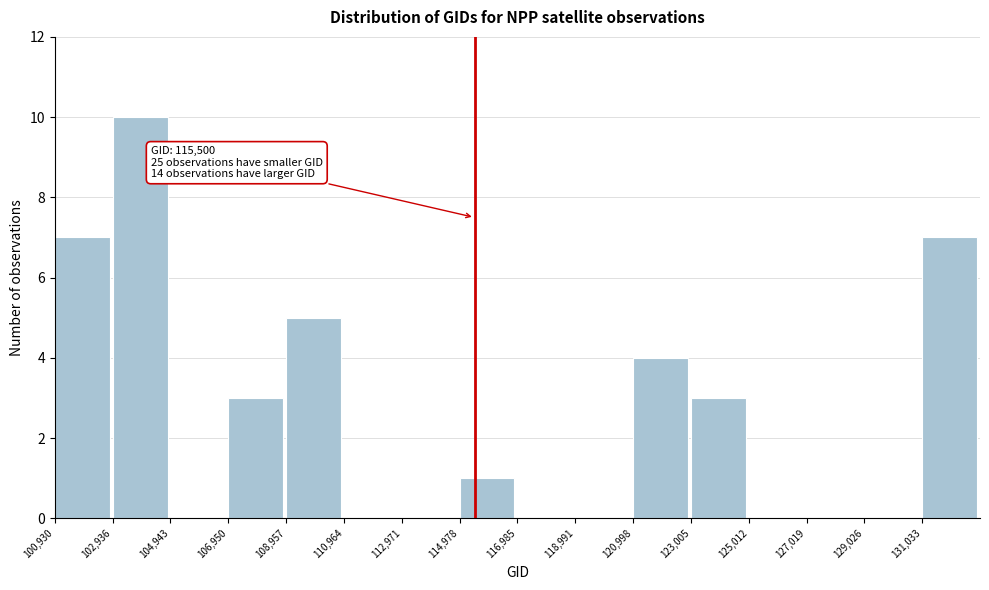

Which range on the x-axis has the tallest bar?

103000 to 105000